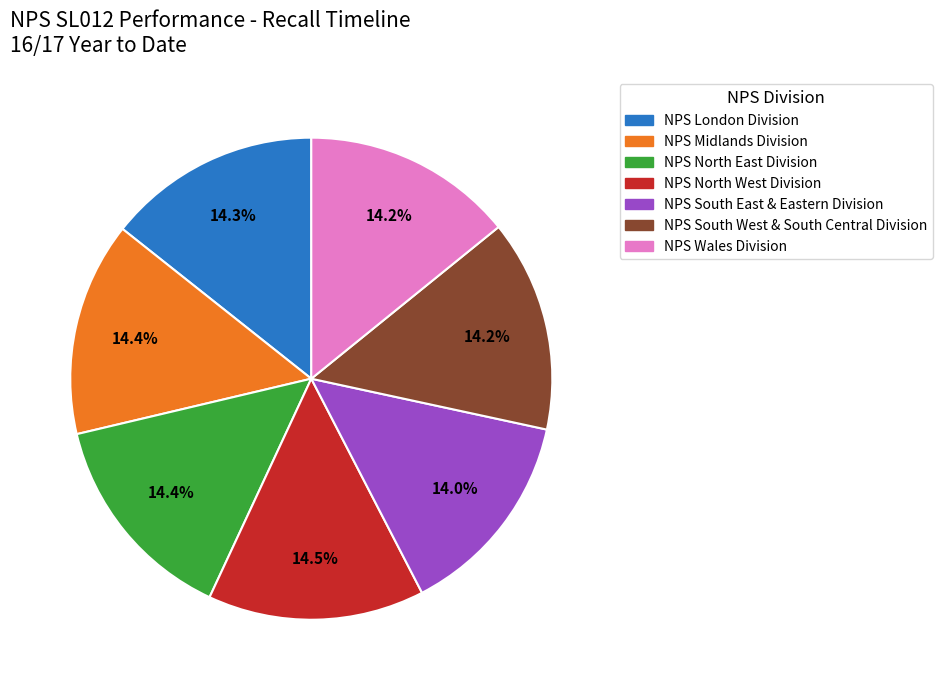

Does NPS South West & South Central Division represent more than half of the total?

No